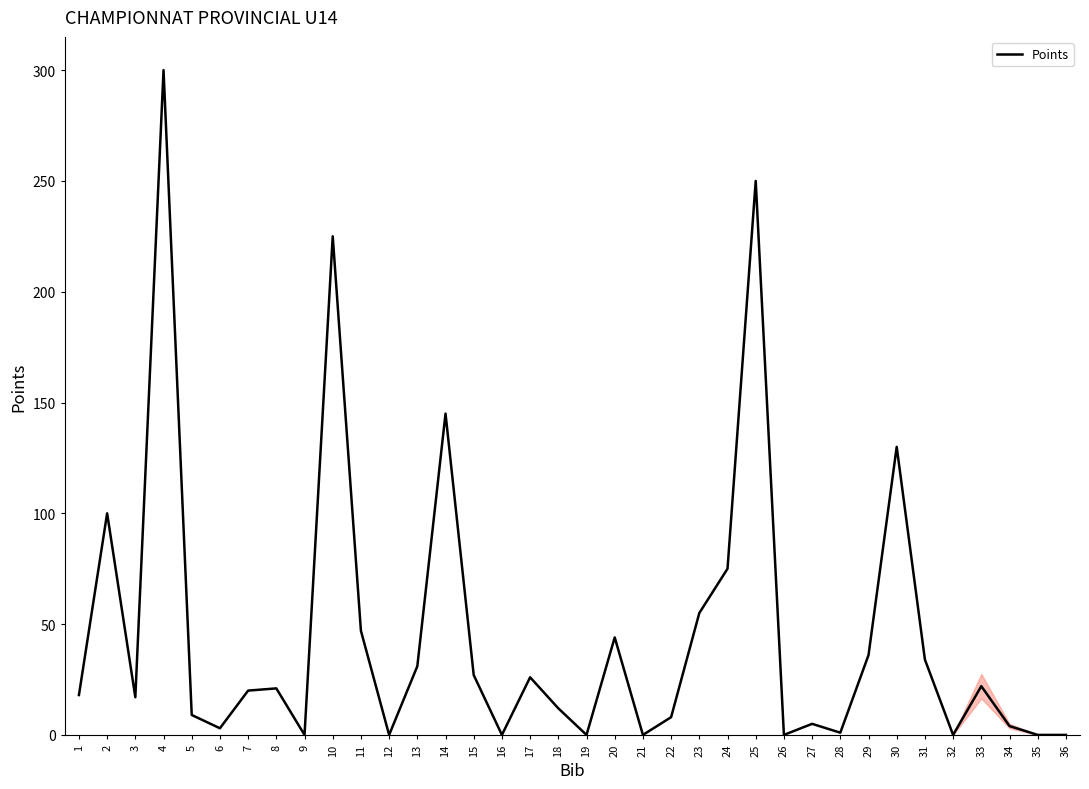

What is the change in value from 2 to 10?

+125